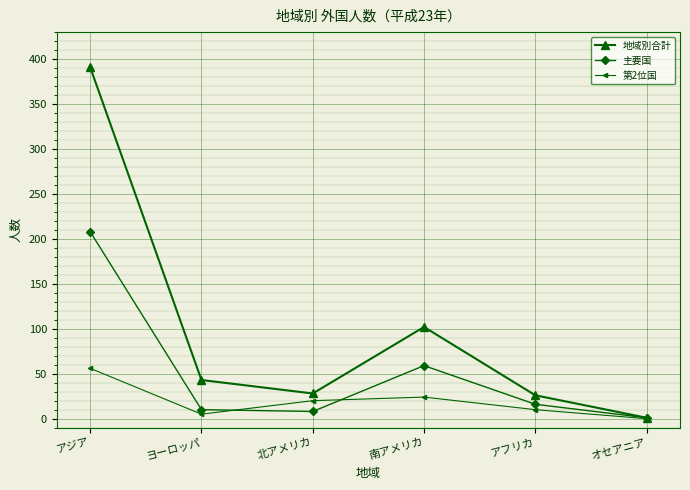

What is the difference between the maximum and minimum values in the 第2位国 series?

56